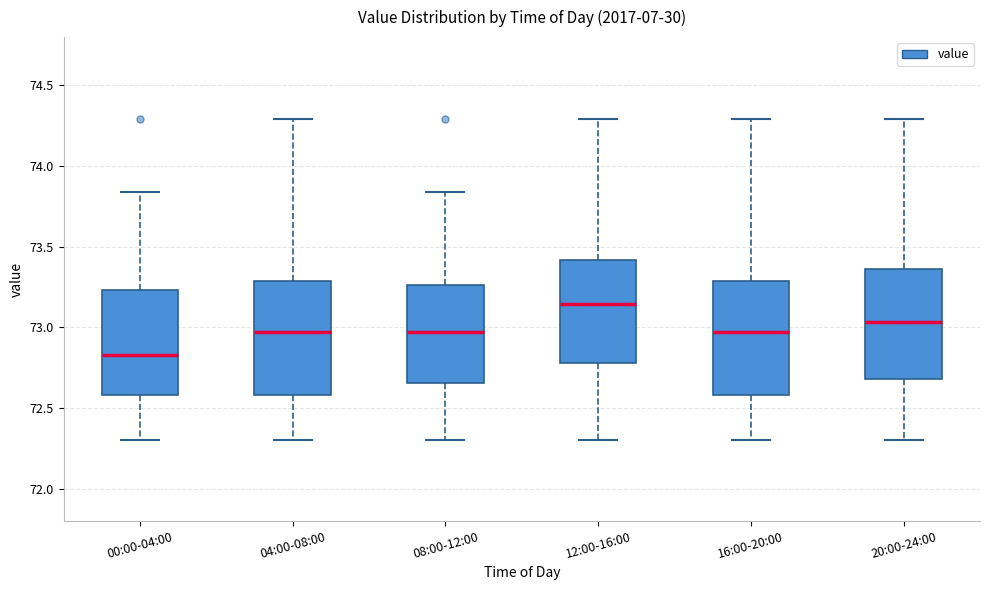

Which box has the lowest median line?

00:00-04:00